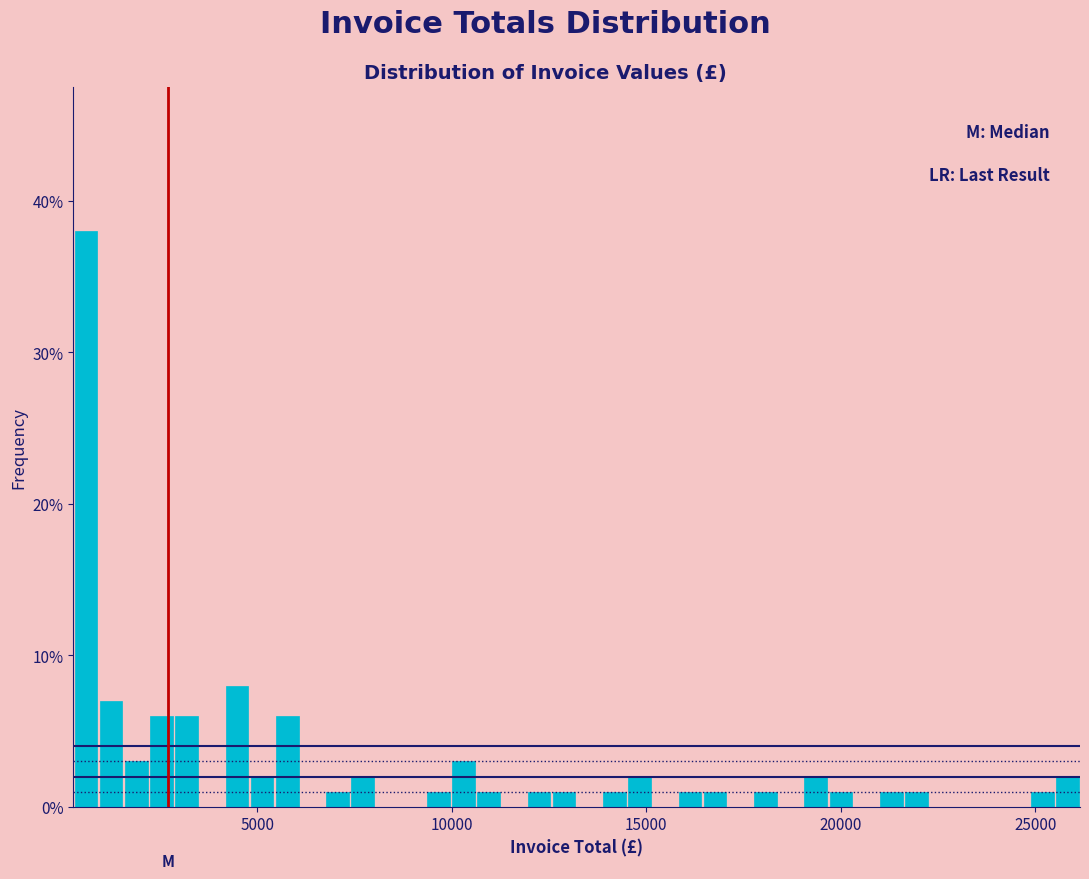

Around what value on the x-axis is the tallest bar? Give the approximate position of its centre, as read against the axis.

500